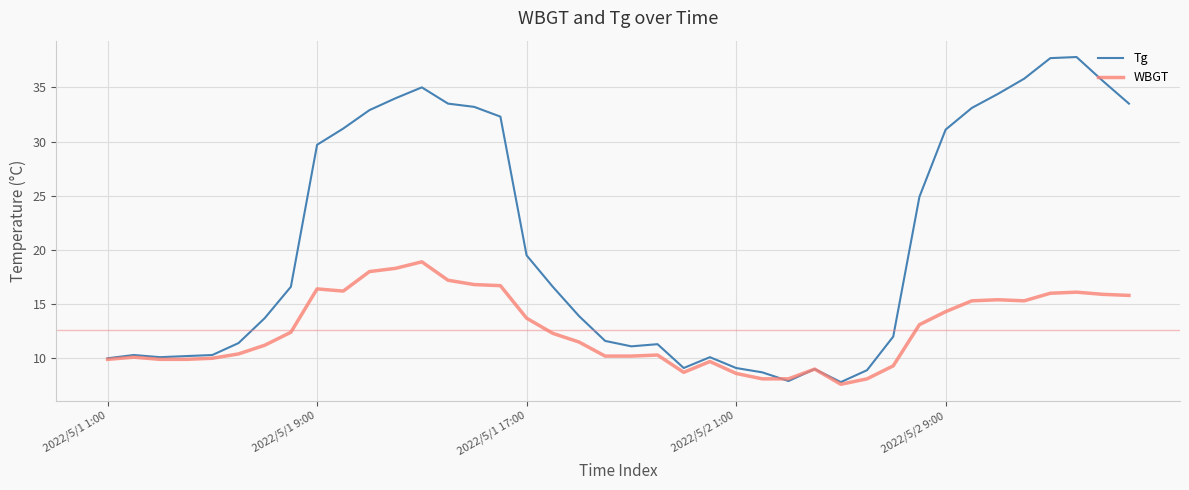

What is the lowest value of the Tg series?

7.8